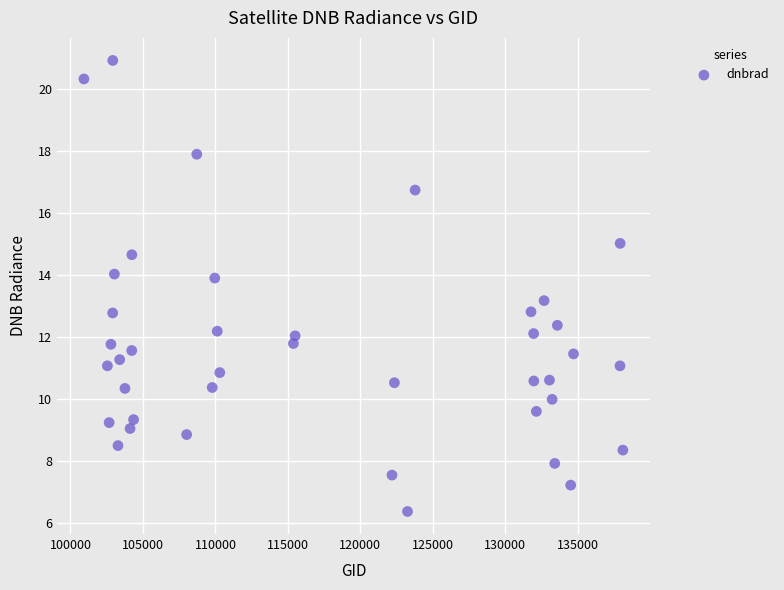

What is the range of Y values (max minus min)?

14.5